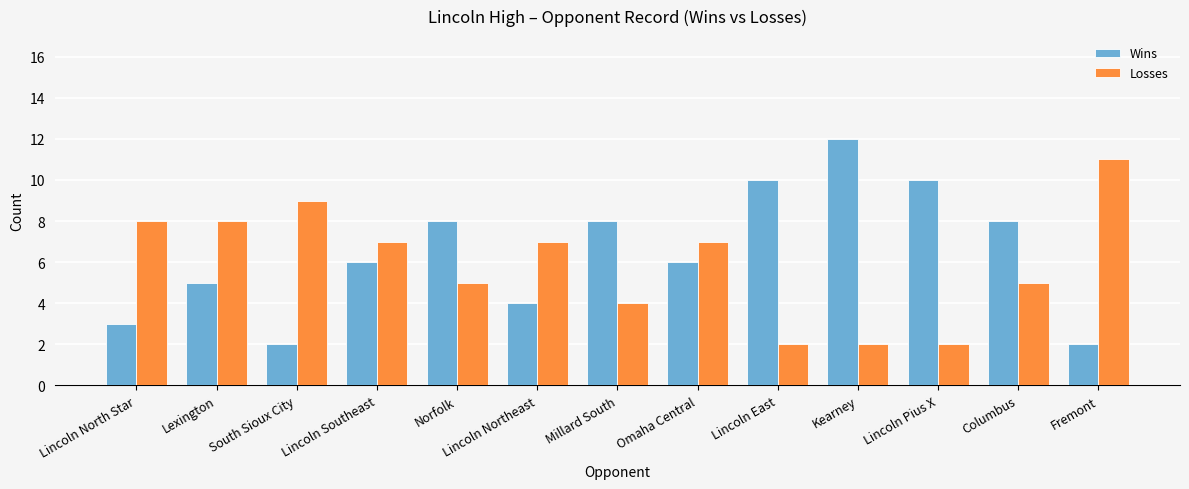

Reading right to left, list all the values displayed in this chart.

Wins: Fremont=2	Columbus=8	Lincoln Pius X=10	Kearney=12	Lincoln East=10	Omaha Central=6	Millard South=8	Lincoln Northeast=4	Norfolk=8	Lincoln Southeast=6	South Sioux City=2	Lexington=5	Lincoln North Star=3
Losses: Fremont=11	Columbus=5	Lincoln Pius X=2	Kearney=2	Lincoln East=2	Omaha Central=7	Millard South=4	Lincoln Northeast=7	Norfolk=5	Lincoln Southeast=7	South Sioux City=9	Lexington=8	Lincoln North Star=8